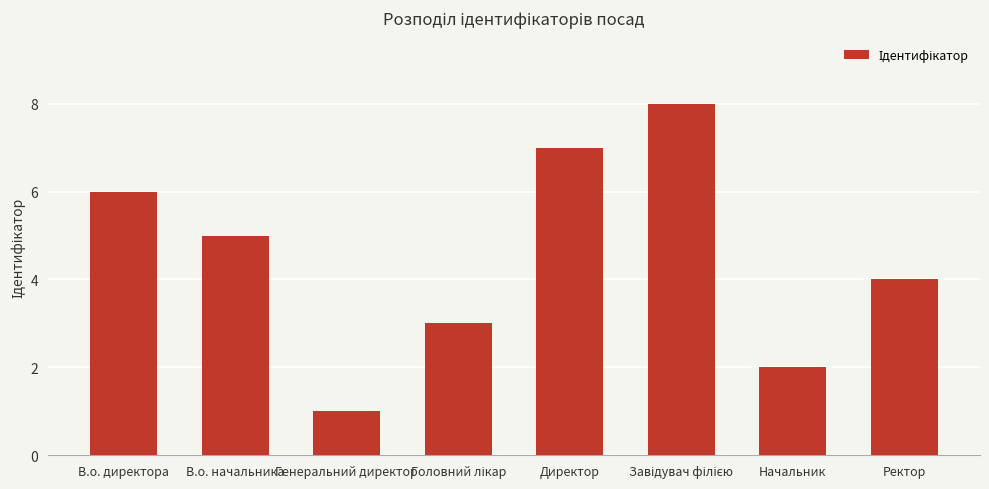

What is the label of the 6th bar from the right?

Генеральний директор